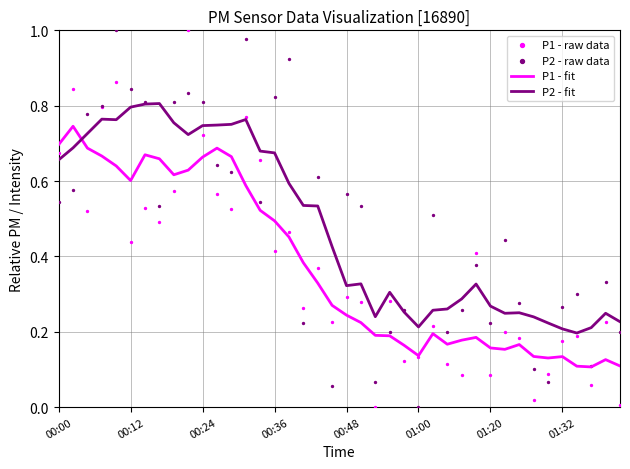

Which series has the largest total across all categories?

P2 - fit